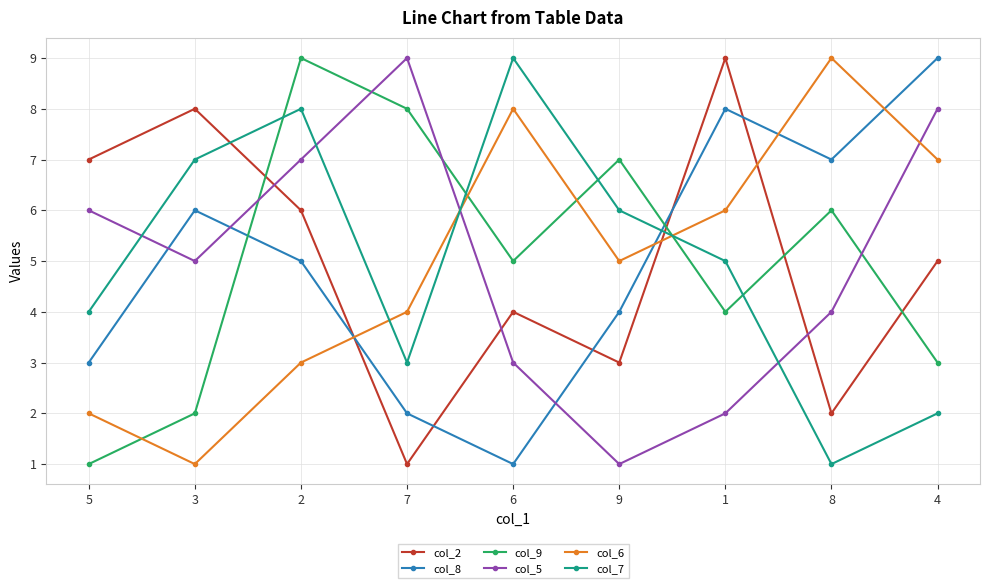

How many data points does each series have?

9